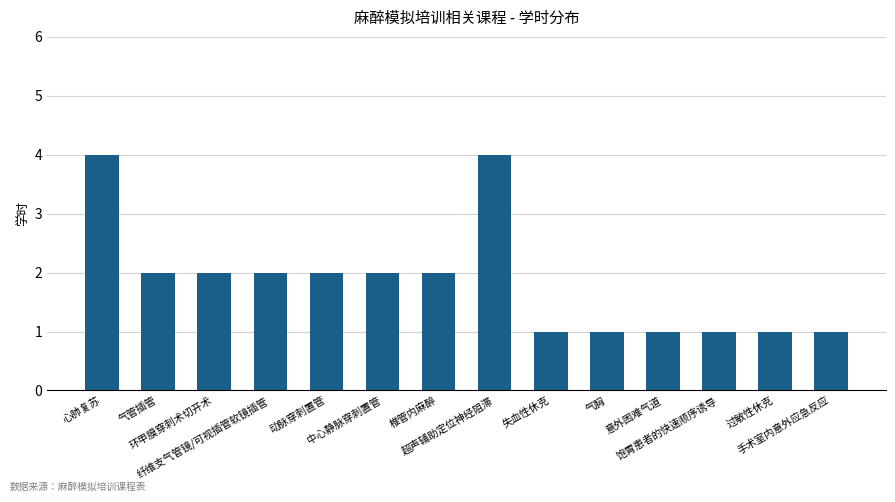

What is the ratio of the value at 动脉穿刺置管 to the value at 饱胃患者的快速顺序诱导?

2.0